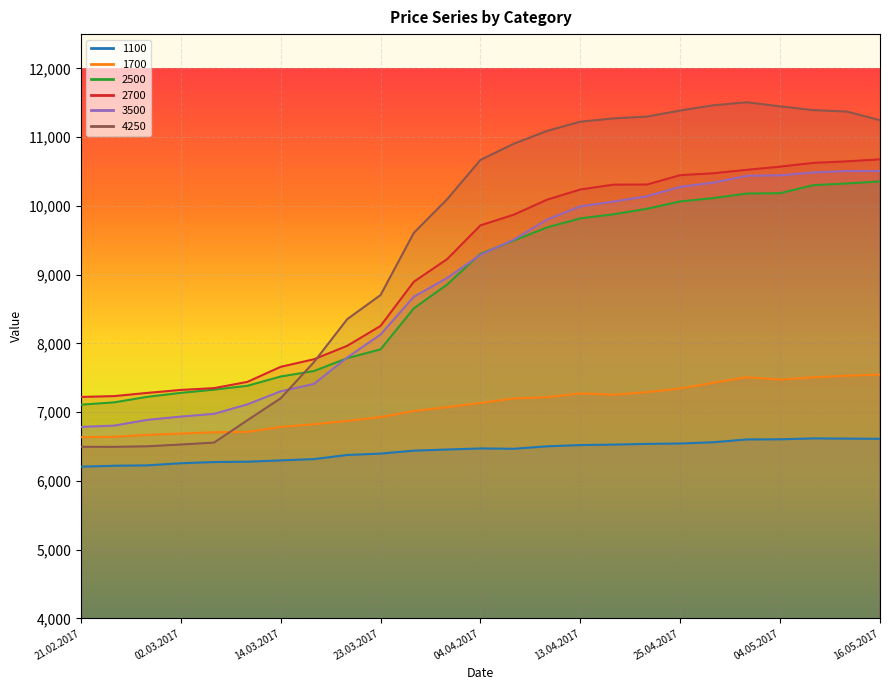

Which label corresponds to the smallest value in the chart?

21.02.2017